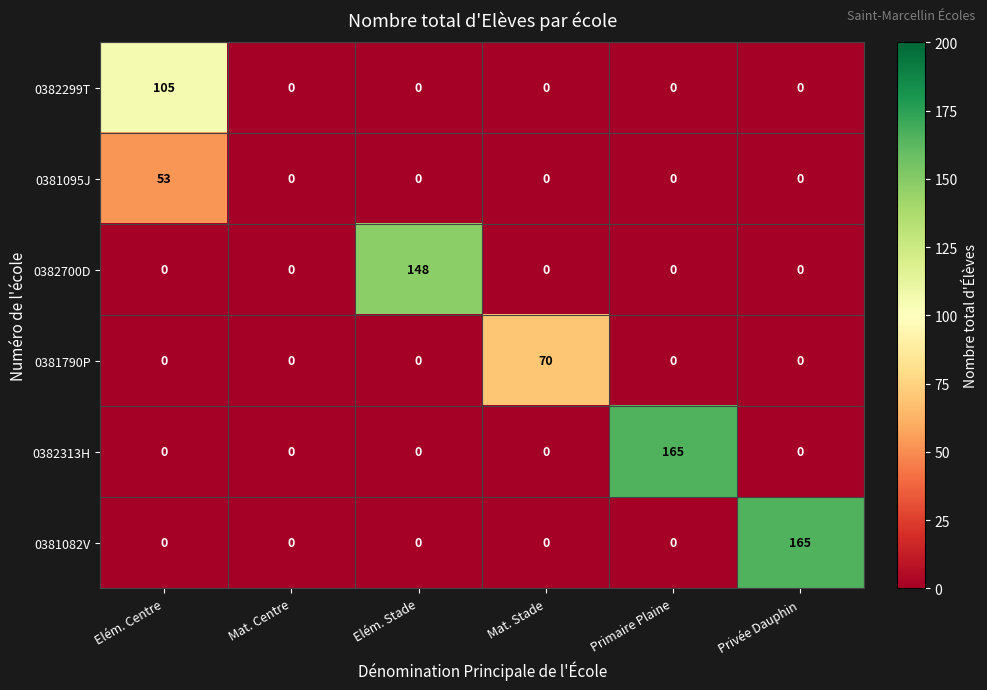

The value of 0381095J at Privée Dauphin is 0. True or false?

True